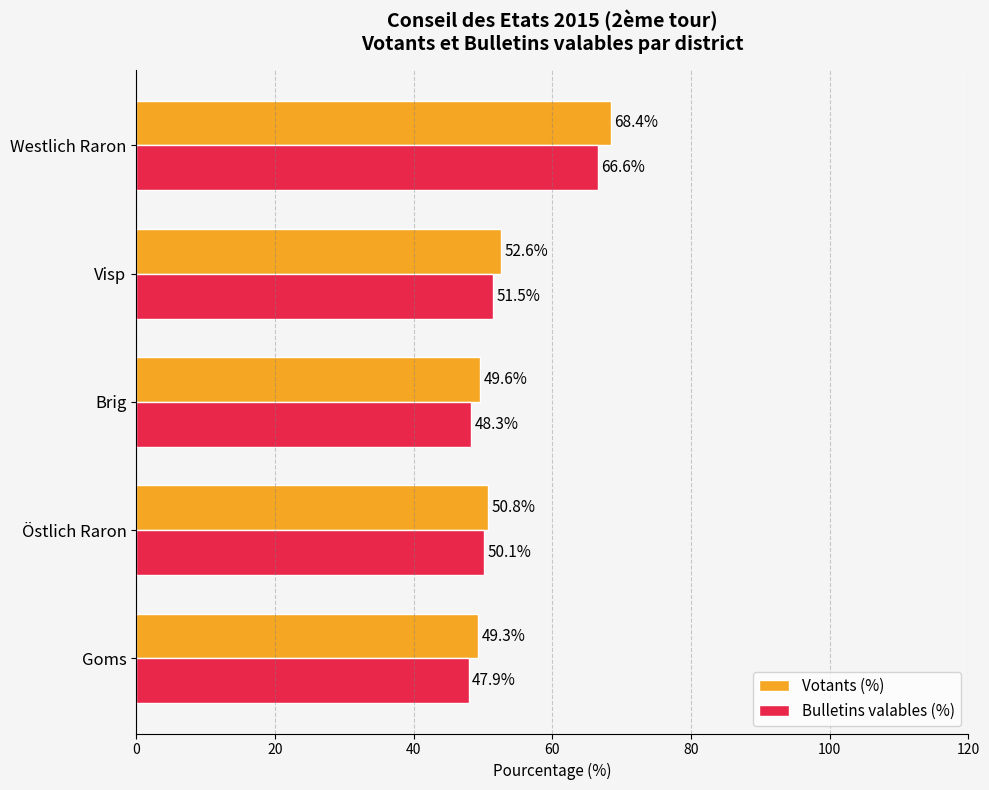

Which series has the largest total across all categories?

Votants (%)